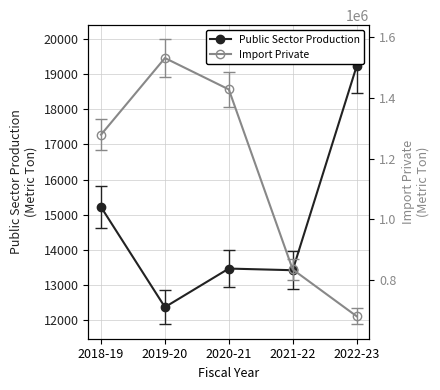

Read the Public Sector Production value at 2019-20.

12361